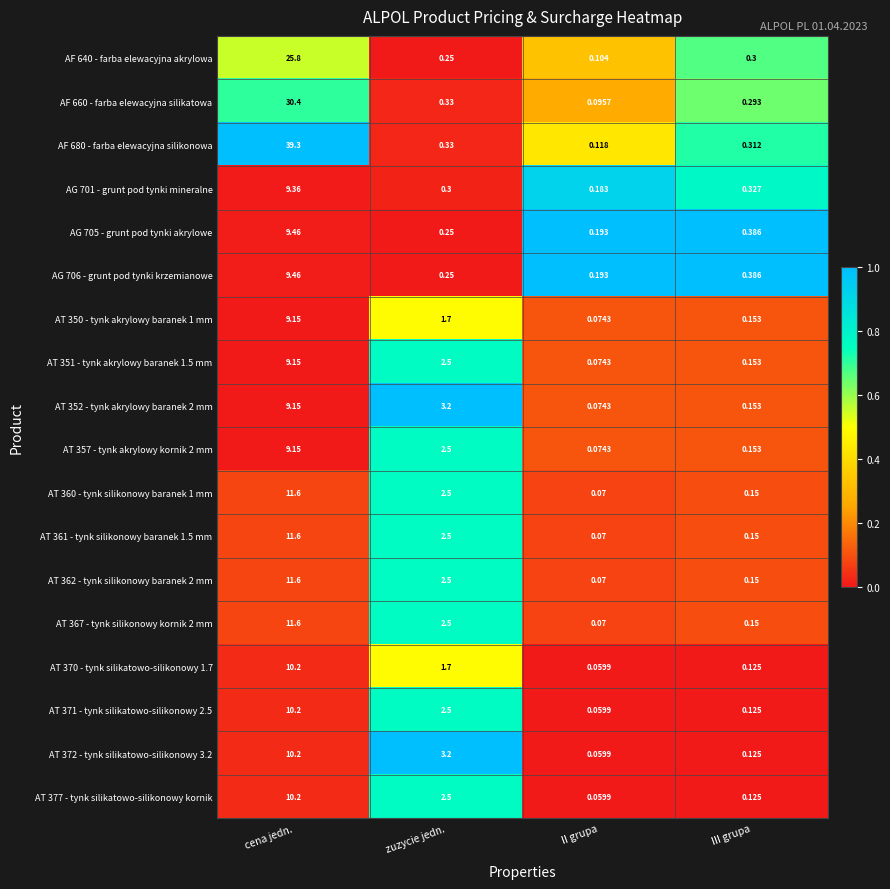

At which category does the chart reach its minimum across all series?

II grupa